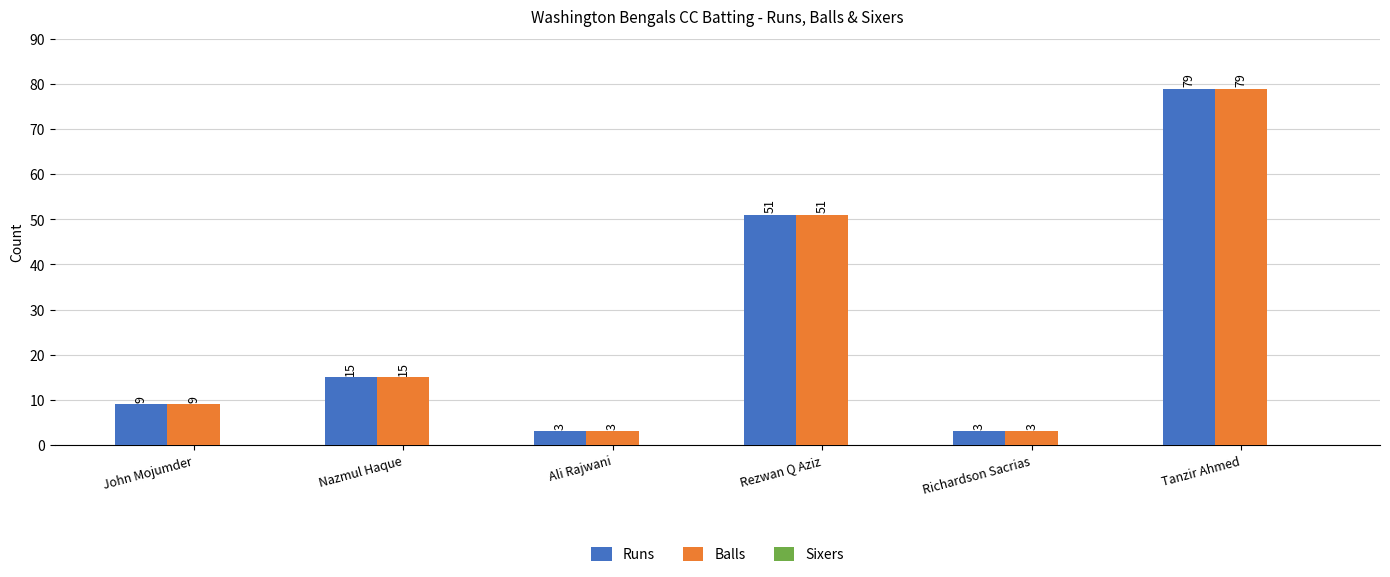

Is the value of Balls at Ali Rajwani greater than the value of Runs at Nazmul Haque?

No